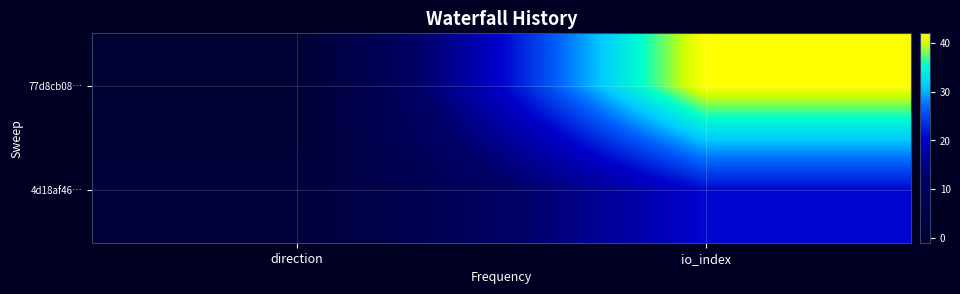

Rank the series at direction from highest to lowest value.

4d18af46…, 77d8cb08…